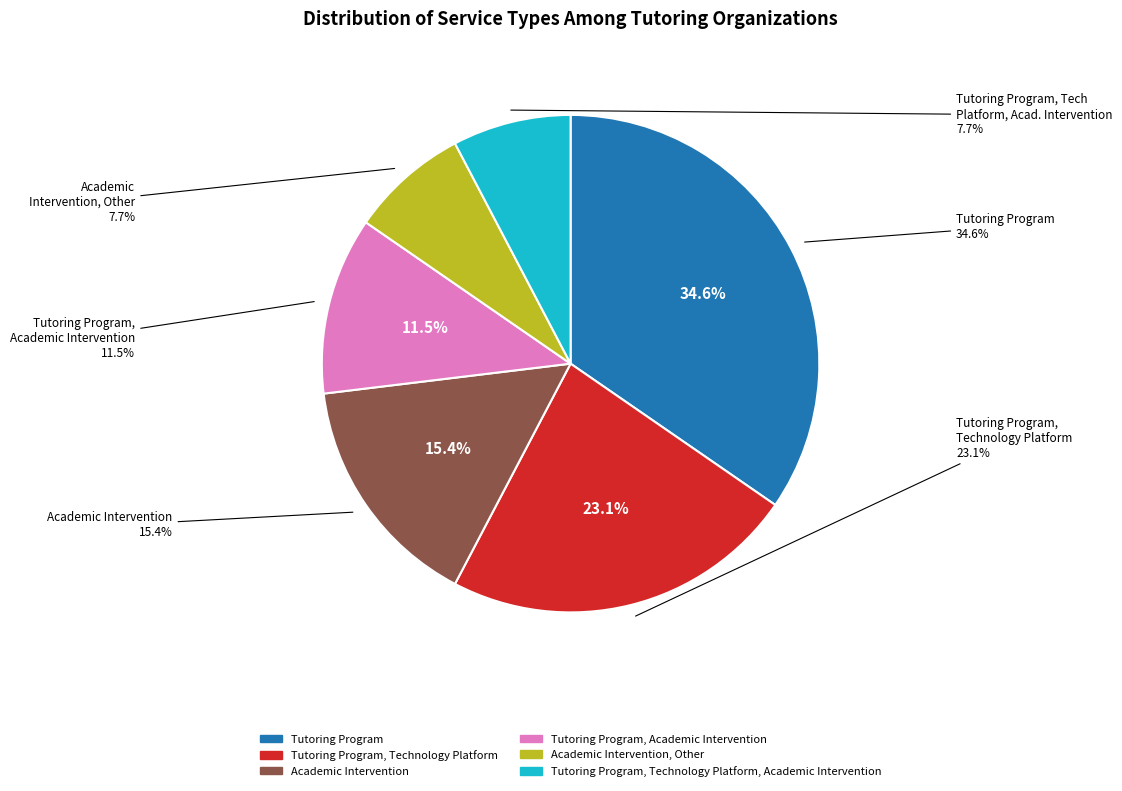

The Tutoring Program, Academic Intervention slice represents 6% of the pie. True or false?

False